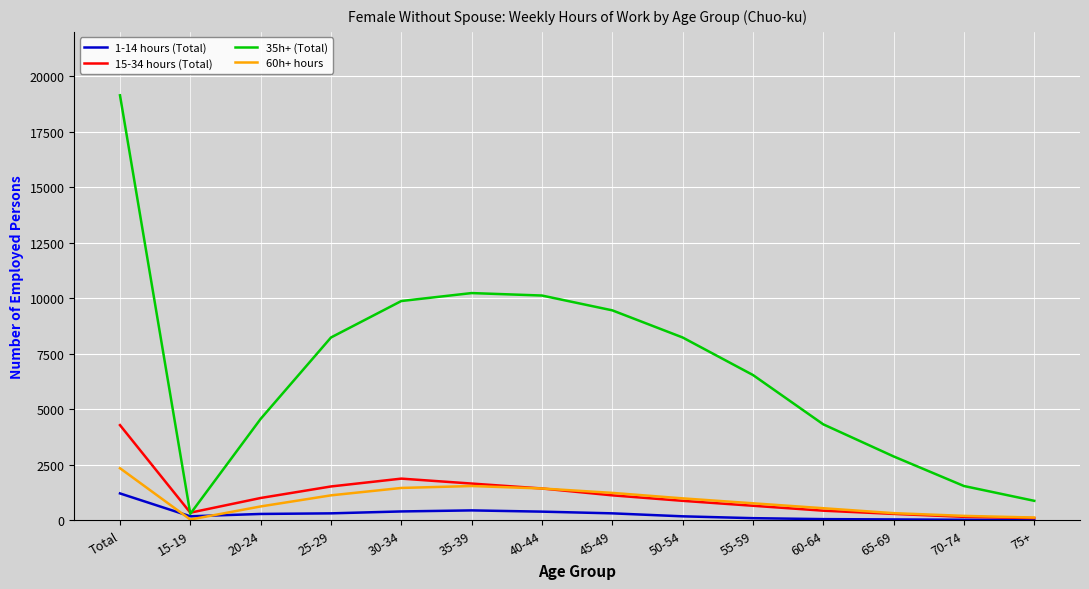

What is the maximum value shown in the chart?

19142